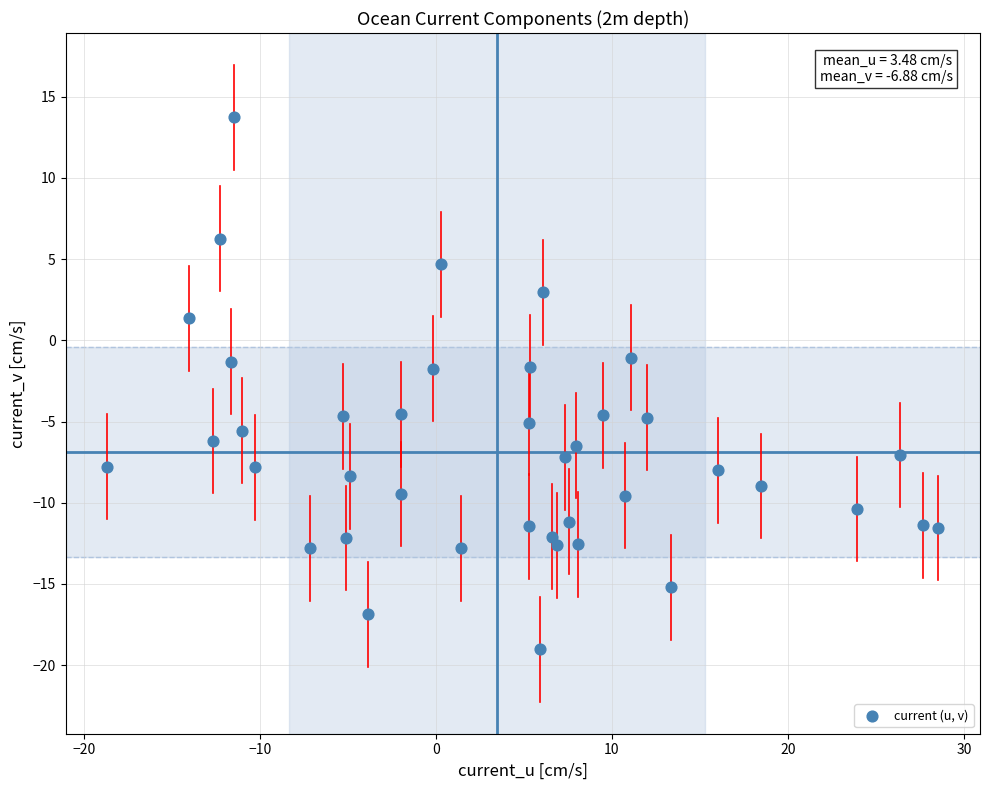

What is the range of X values (max minus min)?

47.2